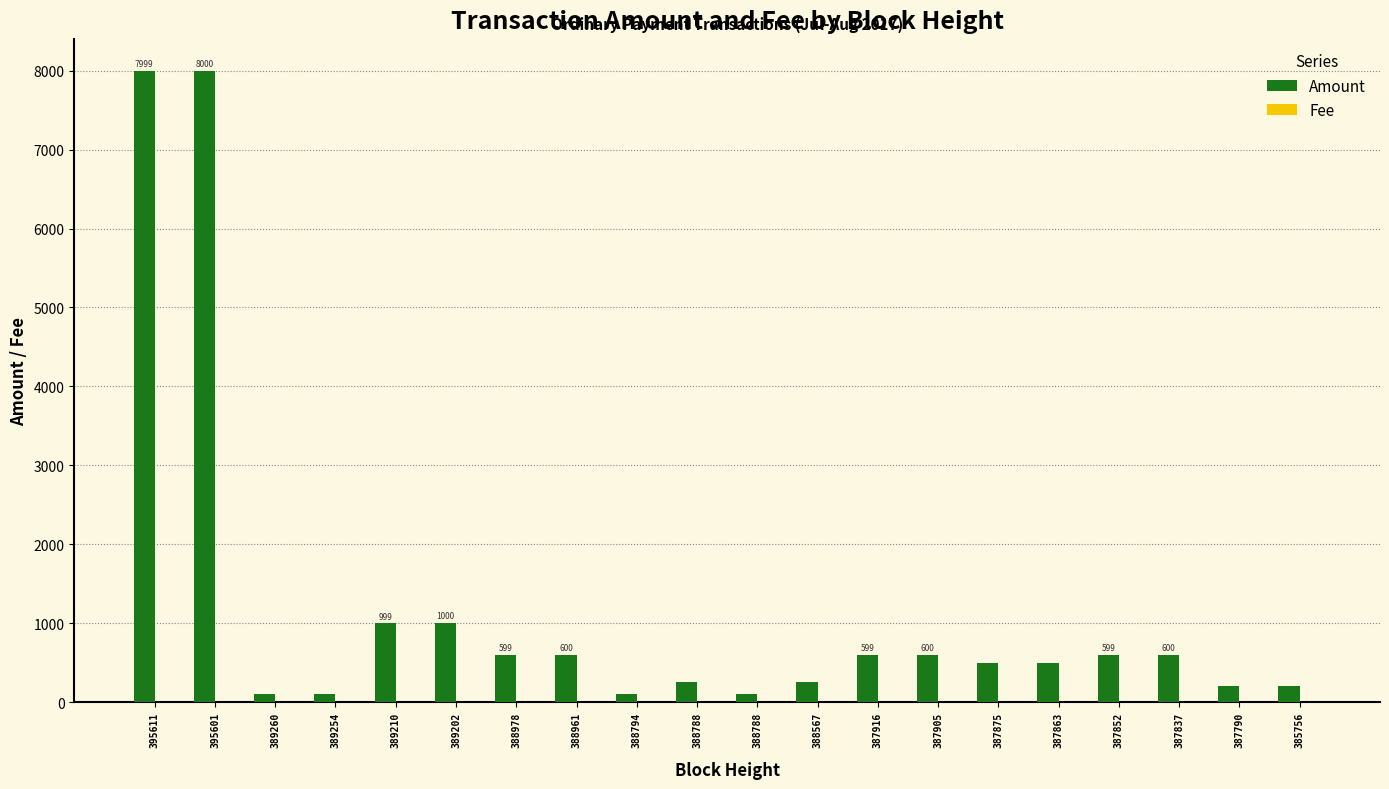

How many data points does each series have?

20